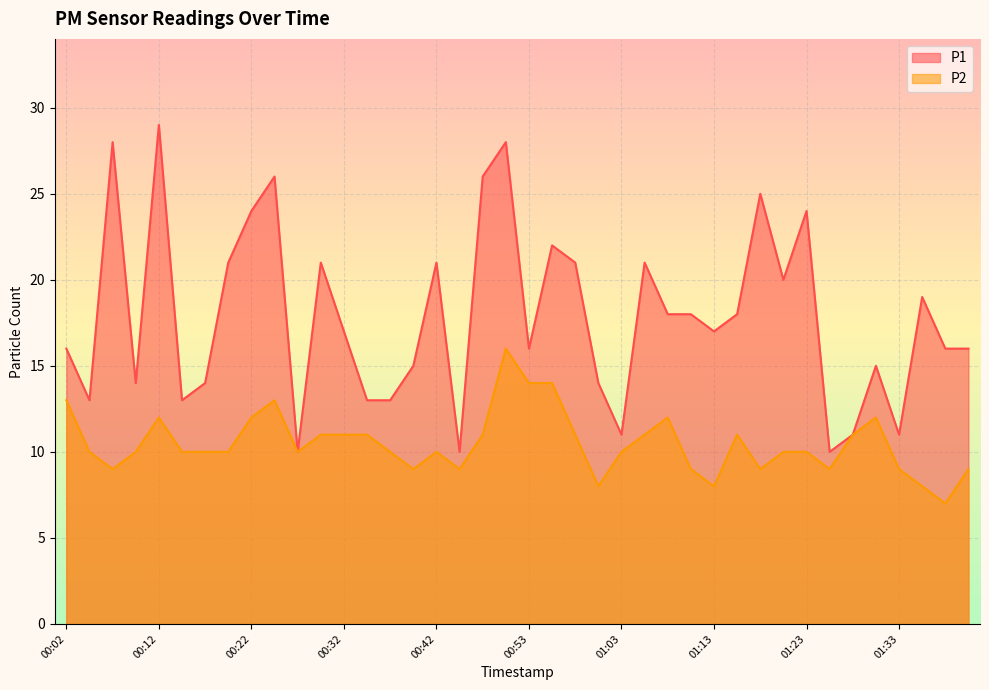

What is the value of the P2 point at the 12th from the left?

11